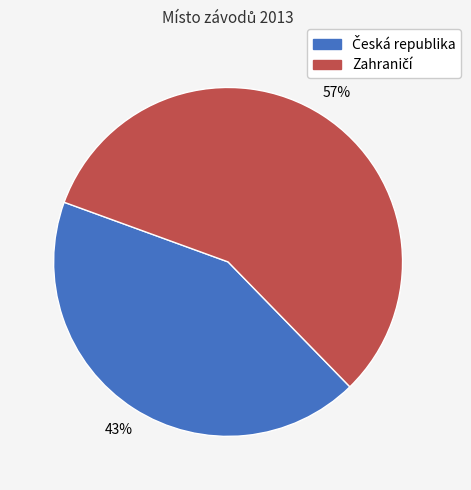

To the nearest percent, what is the difference between the largest and smallest slice percentages?

14%